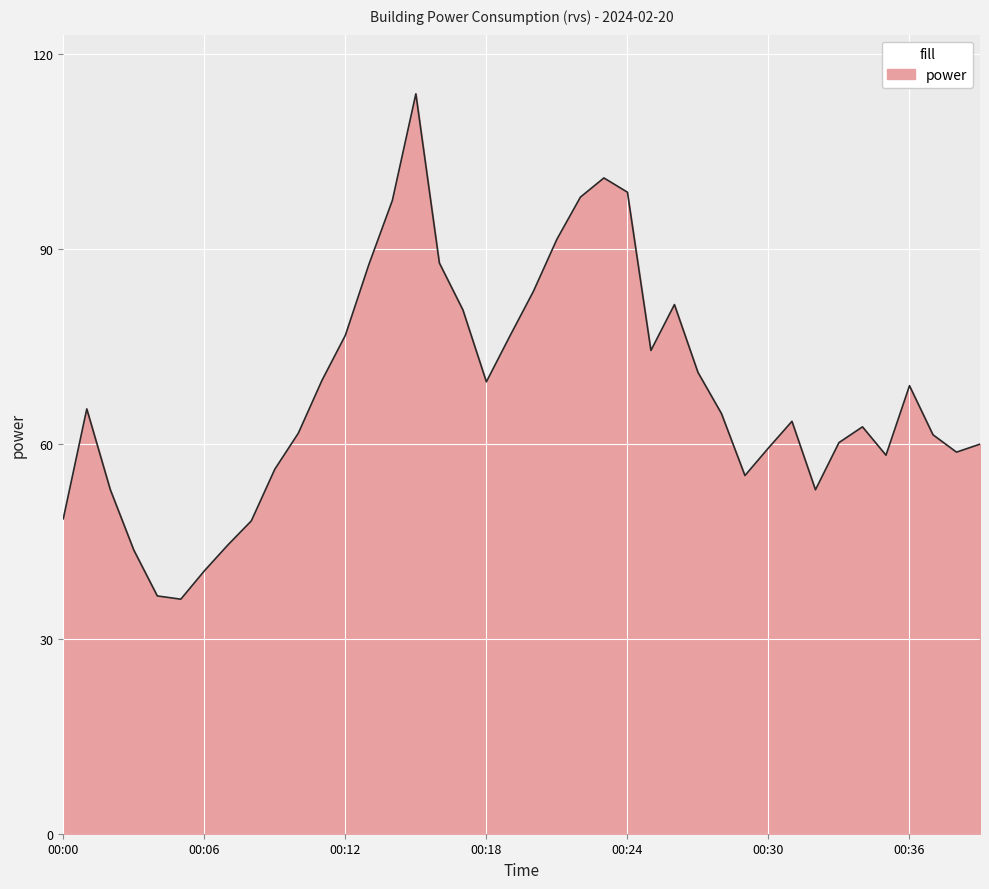

True or false: the data has more than 0 interior local peaks.

True